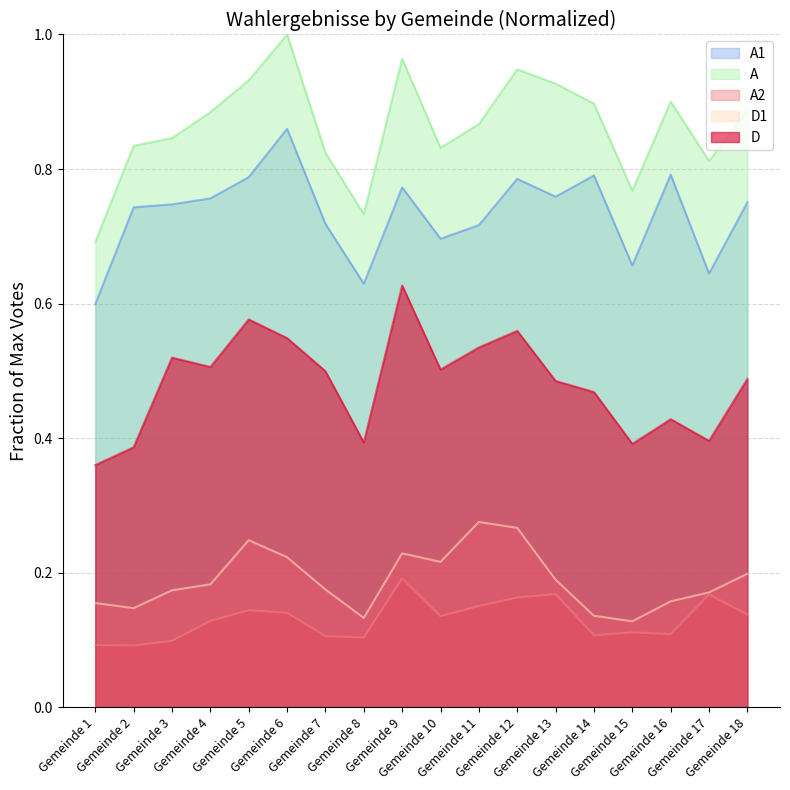

True or false: D has more than 2 points higher than both neighbors.

True